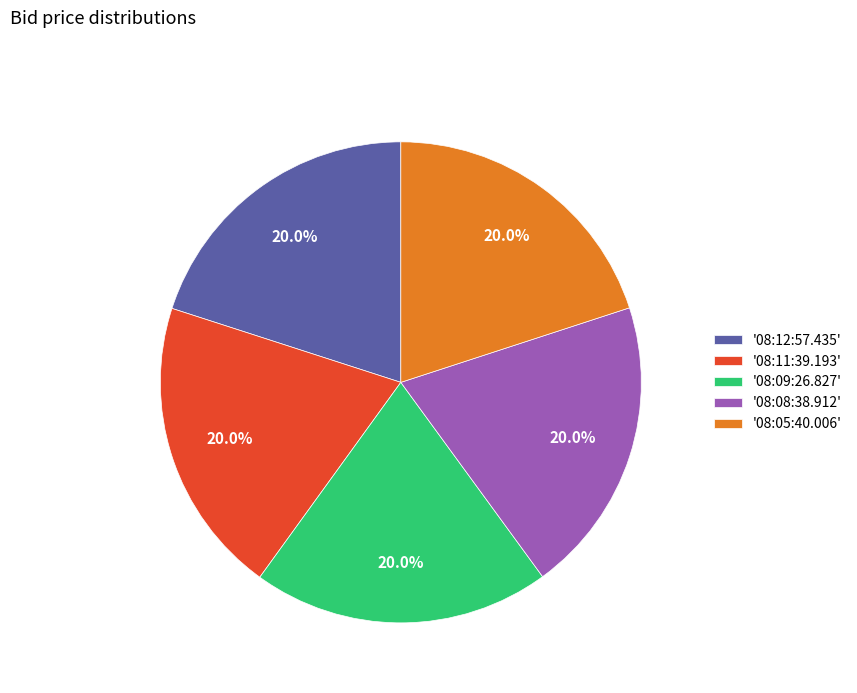

How many segments does this pie chart have?

5